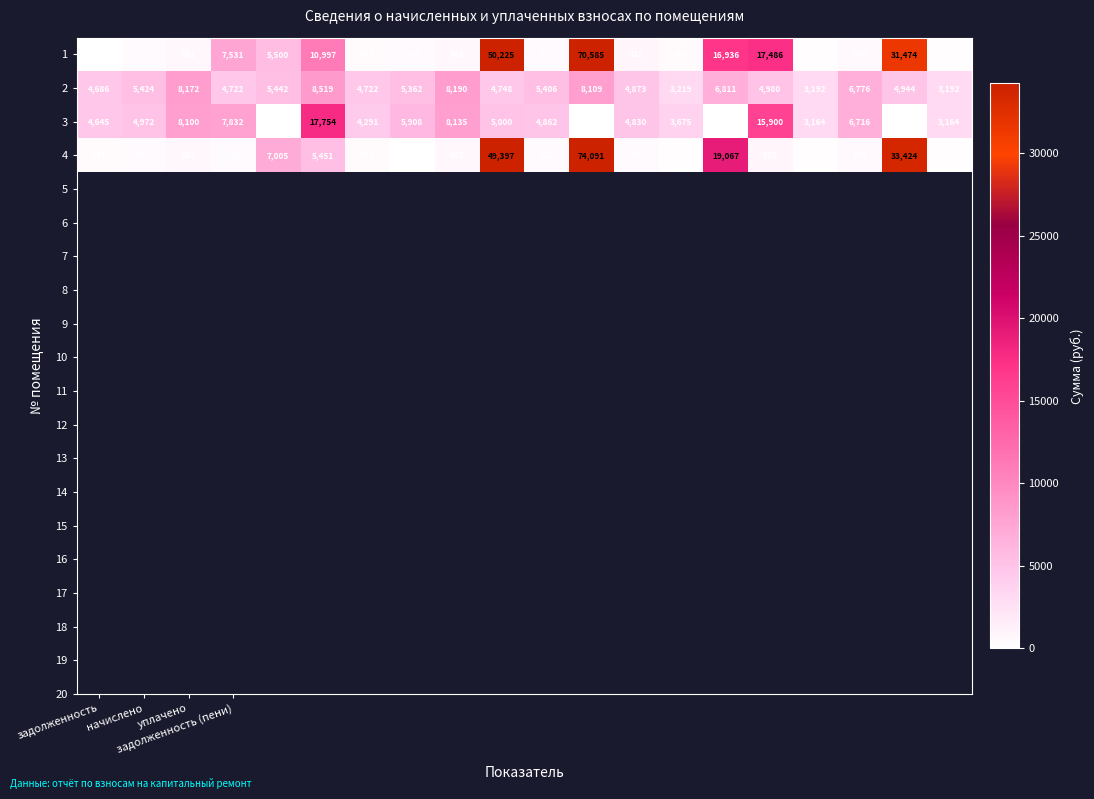

Which series has the largest total across all categories?

1